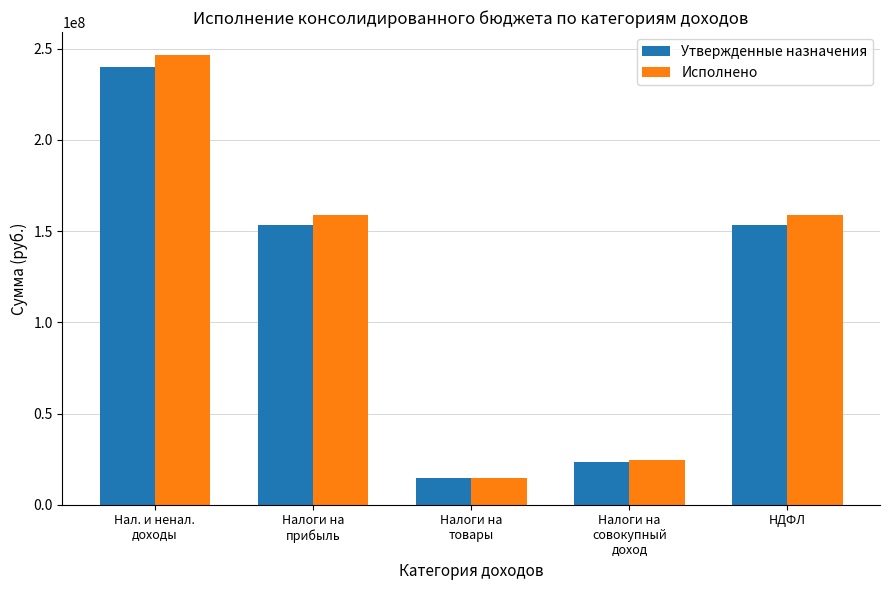

How many values in the Исполнено series exceed 158723356?

3